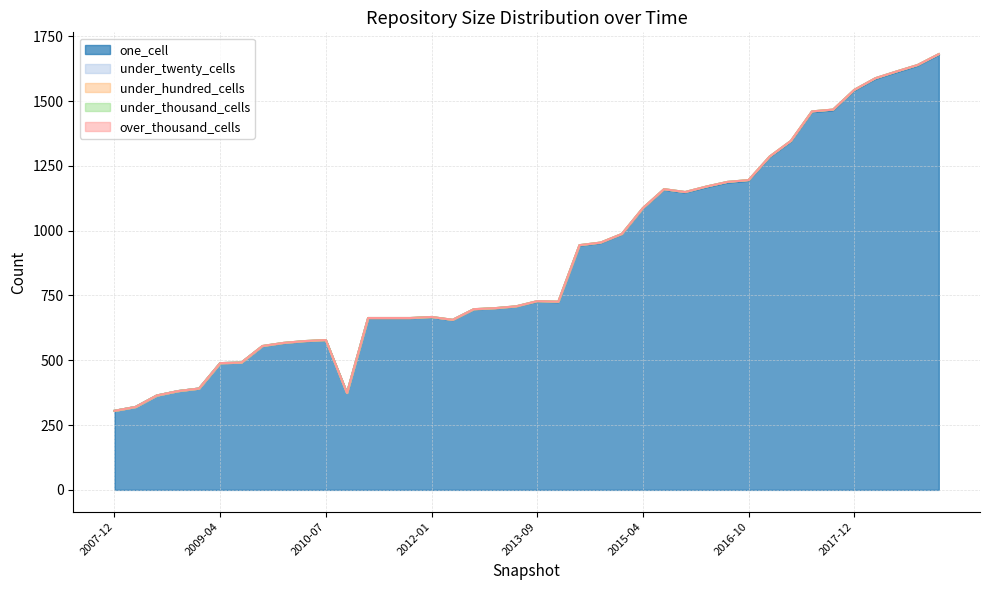

Reading left to right, extract all data points from this chart.

one_cell: 305	320	364	381	391	489	491	554	566	573	577	374	662	662	662	666	655	696	700	707	726	724	942	952	985	1085	1158	1147	1167	1185	1192	1283	1343	1457	1464	1540	1585	1611	1636	1678
under_twenty_cells: 0	0	0	0	0	0	0	1	1	1	1	0	1	1	1	1	1	1	1	1	2	2	2	2	2	2	2	2	3	3	3	3	3	3	3	3	3	3	3	3
under_hundred_cells: 0	0	0	0	0	0	0	0	0	0	0	0	0	0	0	0	0	0	0	0	0	0	0	0	0	0	0	0	0	0	0	0	0	0	0	0	0	0	0	0
under_thousand_cells: 0	0	0	0	0	0	0	0	0	0	0	0	0	0	0	0	0	0	0	0	0	0	0	0	0	0	0	0	0	0	0	0	0	0	0	0	0	0	0	0
over_thousand_cells: 0	0	0	0	0	0	0	0	0	0	0	0	0	0	0	0	0	0	0	0	0	0	0	0	0	0	0	0	0	0	0	0	0	0	0	0	0	0	0	0